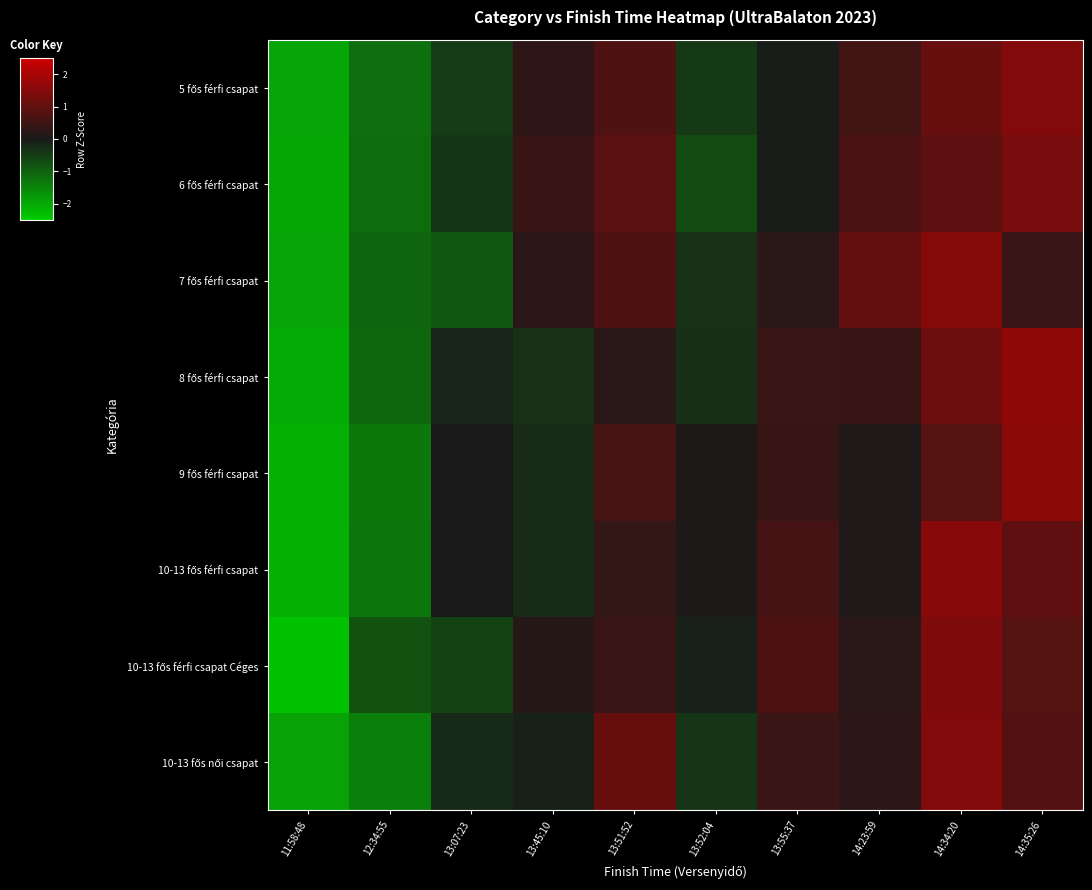

Rank the series at 14:35:26 from lowest to highest value.

7 fős férfi csapat, 10-13 fős női csapat, 10-13 fős férfi csapat Céges, 10-13 fős férfi csapat, 6 fős férfi csapat, 5 fős férfi csapat, 9 fős férfi csapat, 8 fős férfi csapat